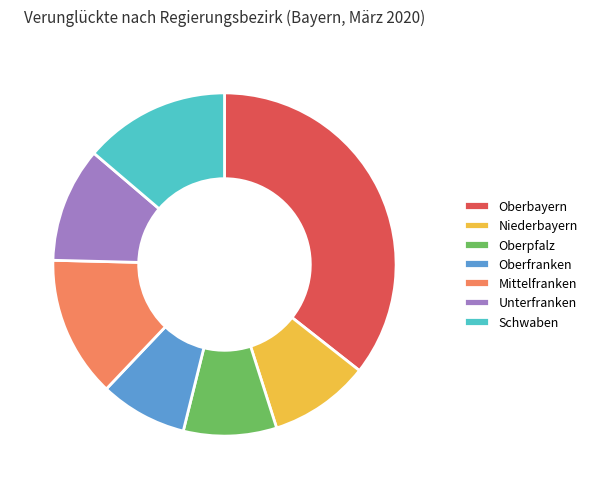

Which has a higher value, Oberfranken or Oberpfalz?

Oberpfalz